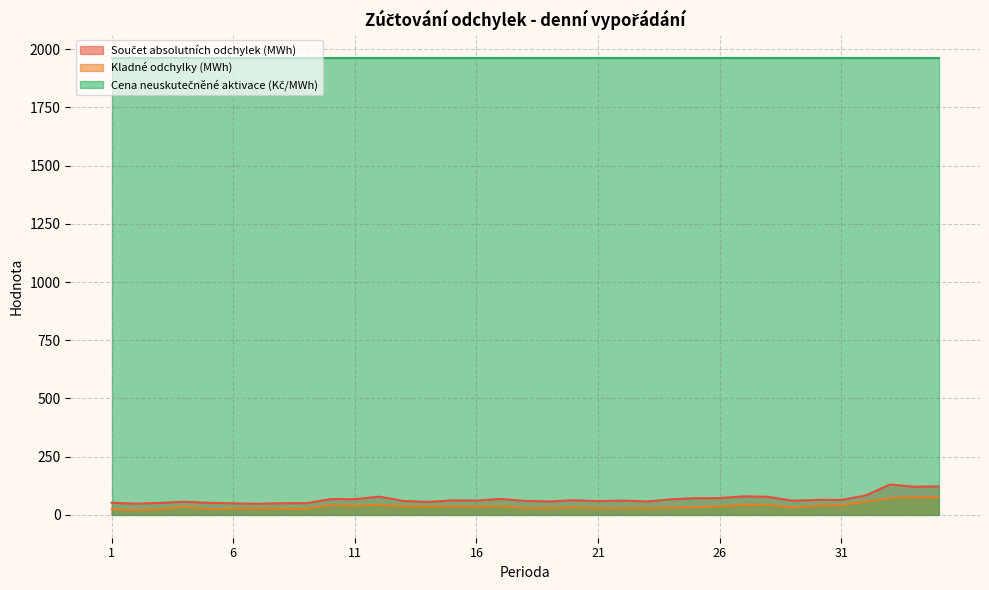

At which label is Kladné odchylky (MWh) closest to 48?

27